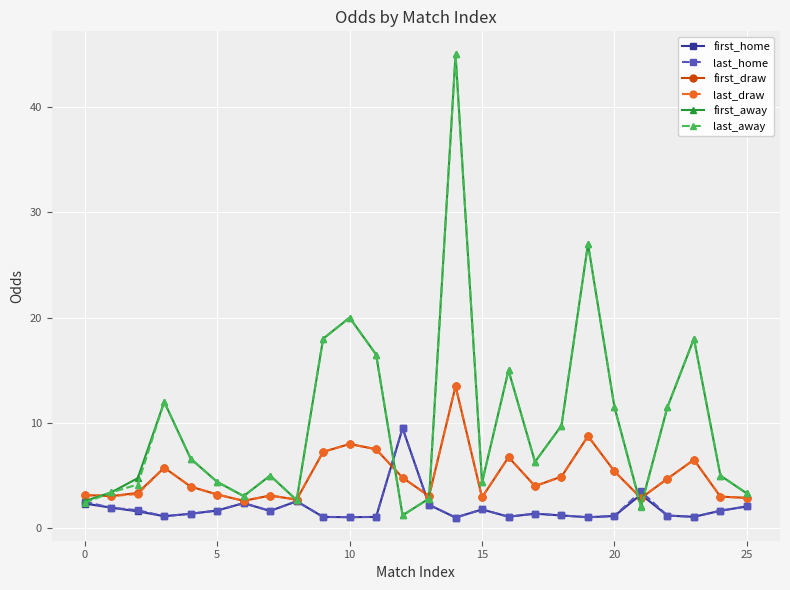

Does the chart have visible grid lines?

Yes